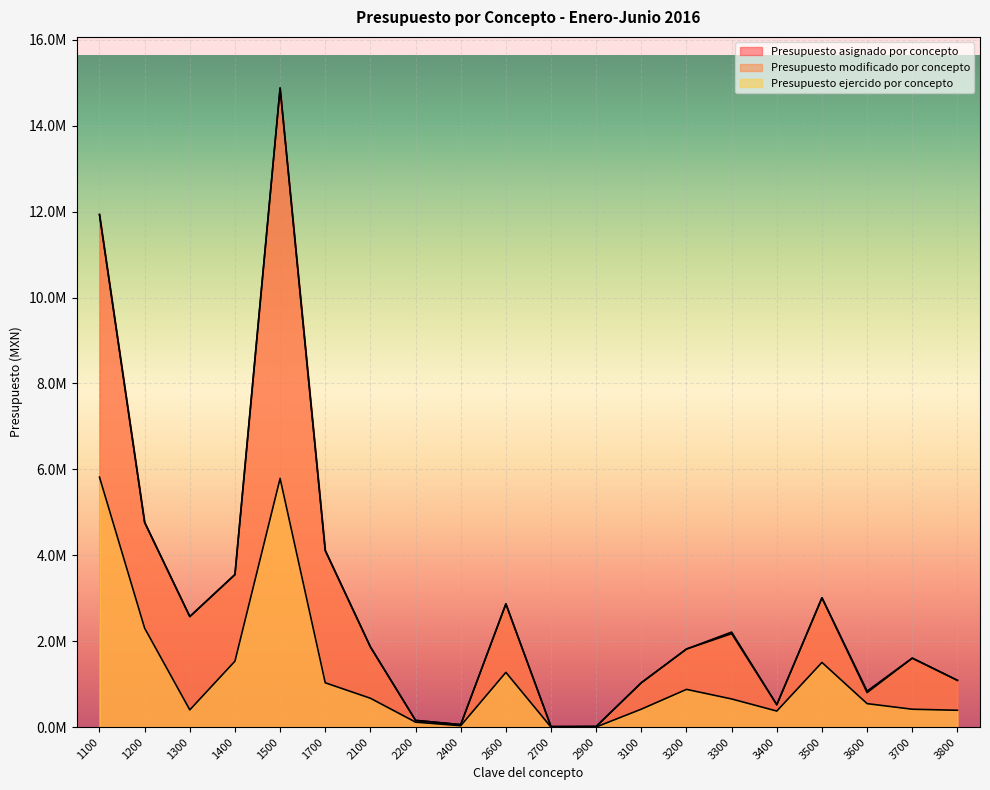

At which label does Presupuesto asignado por concepto reach its minimum?

2700